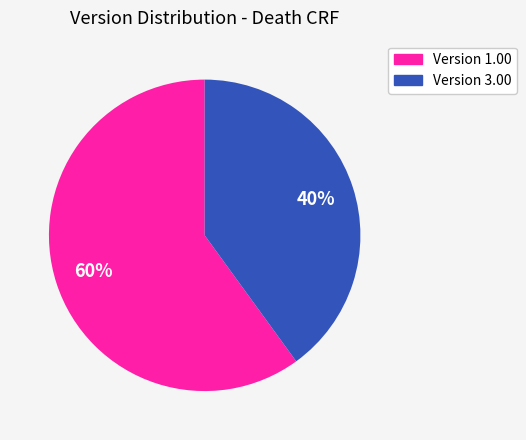

Is there any slice that represents more than half of the pie?

Yes